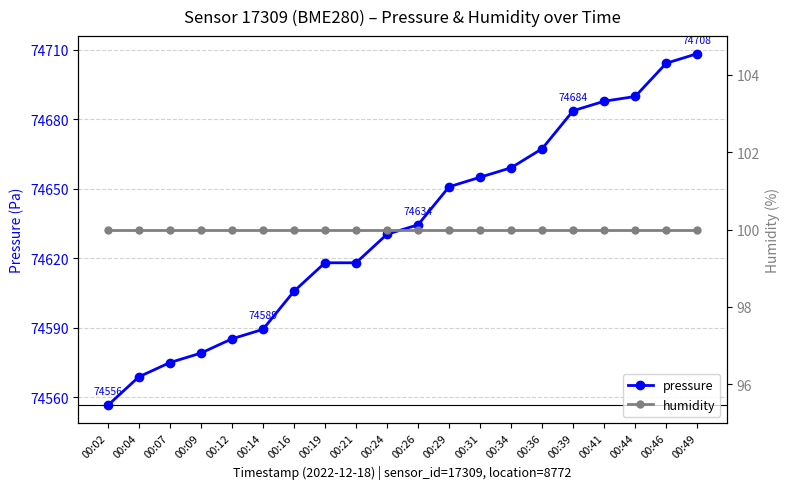

At which category is the sum across all series the highest?

00:49